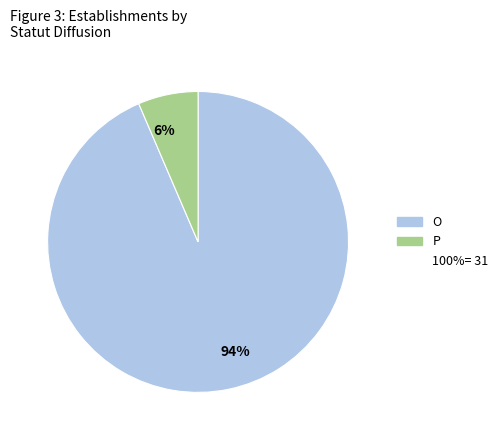

Is there any slice that represents more than half of the pie?

Yes